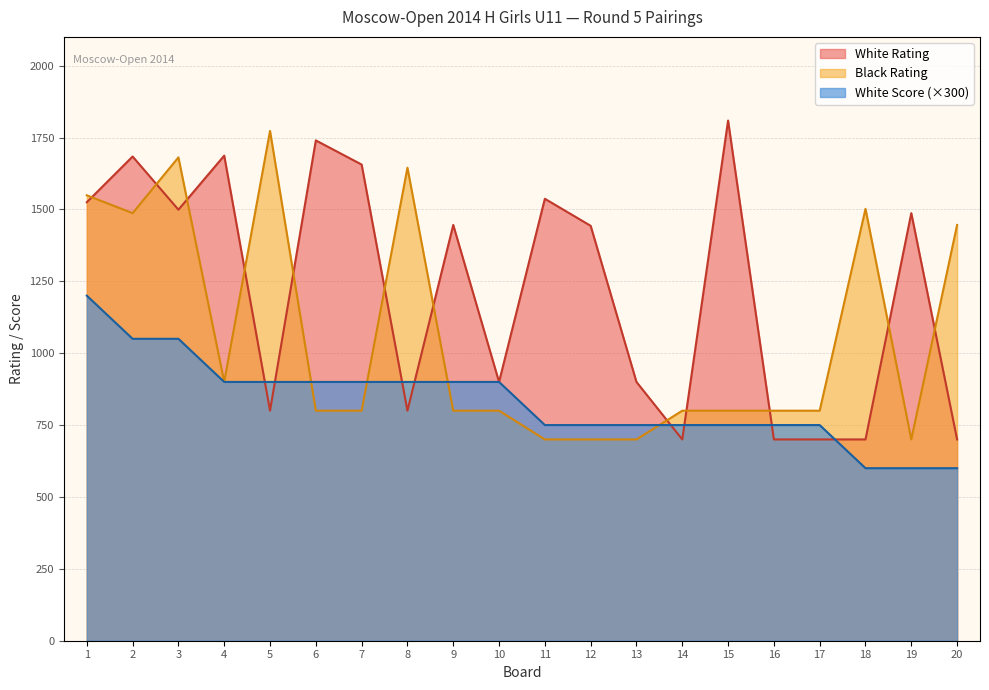

Rank the series at 17 from highest to lowest value.

Black Rating, White Score (×300), White Rating